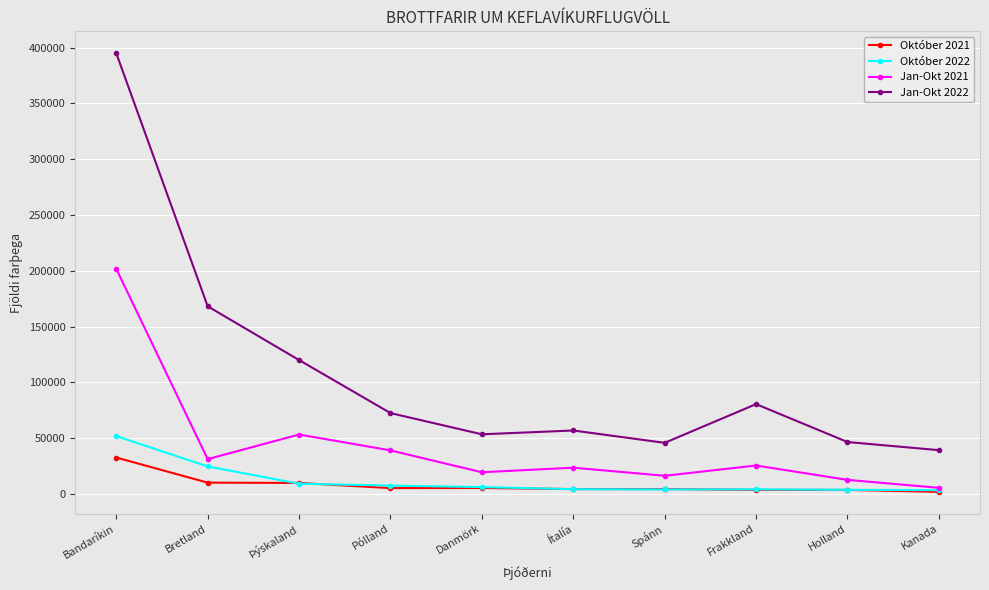

What is the label of the 7th point from the right?

Pólland